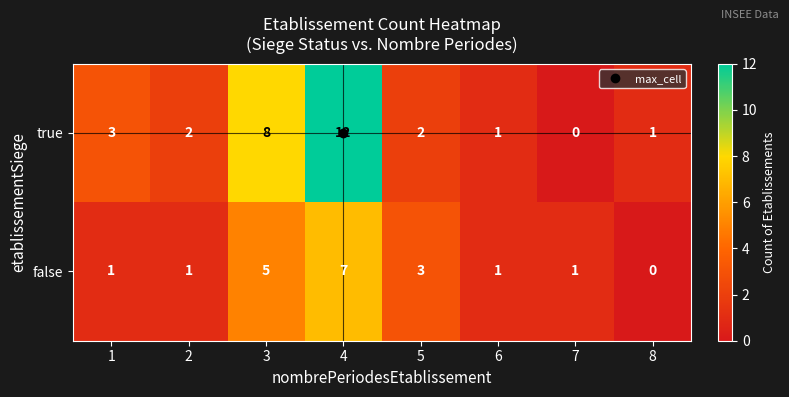

Where is true nearest to the value 6?

3